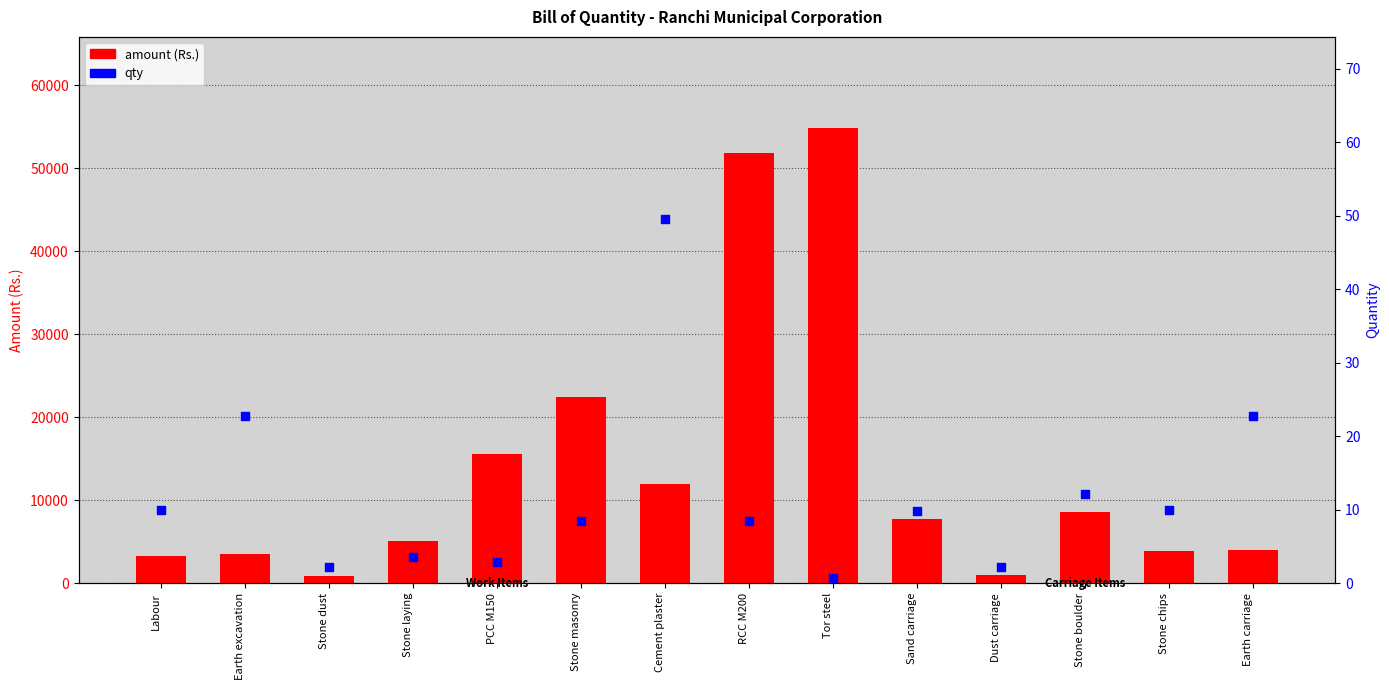

Which series has the largest total across all categories?

amount (Rs.)